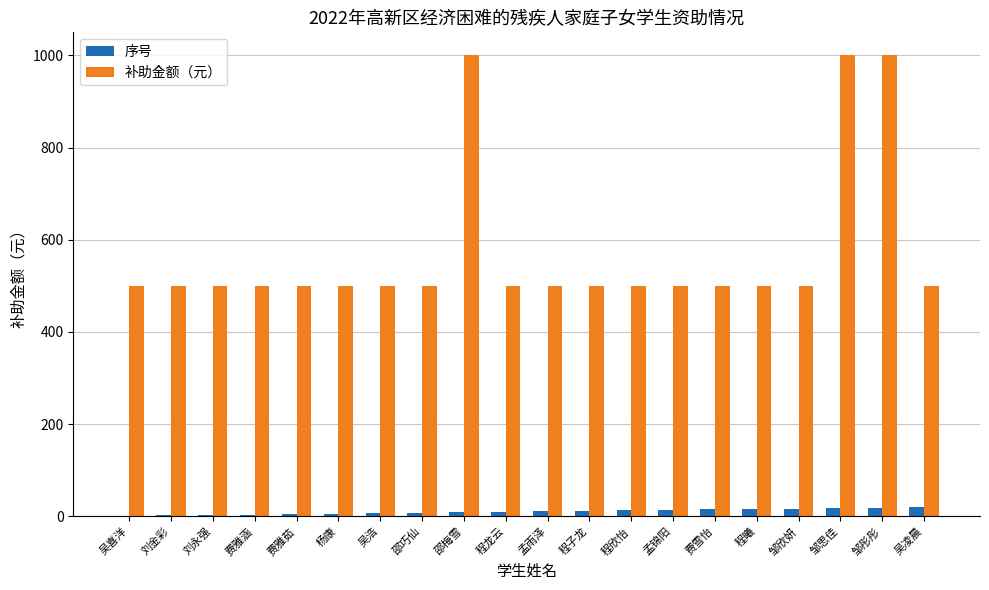

Between 邵梅雪 and 程曦, which series saw the biggest shift?

补助金额（元）